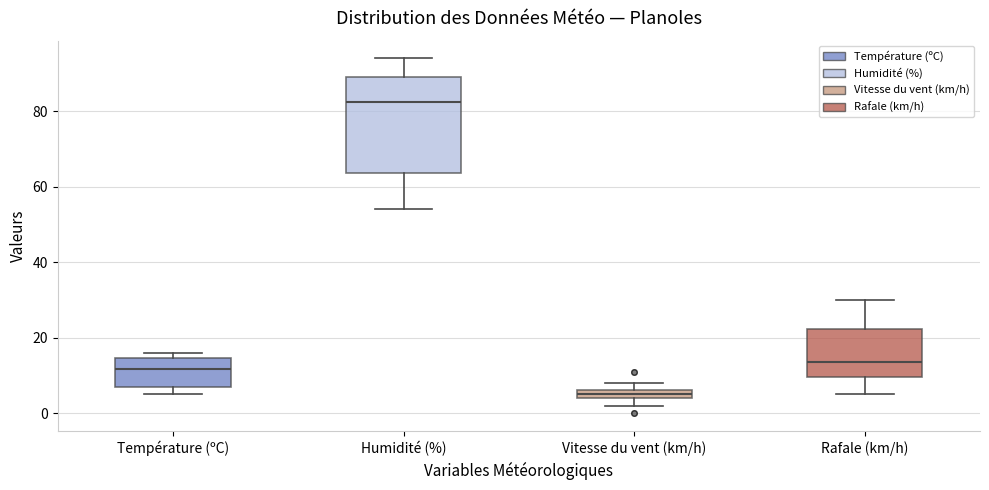

Comparing the boxes themselves (not the whiskers), which one is the tallest?

Humidité (%)